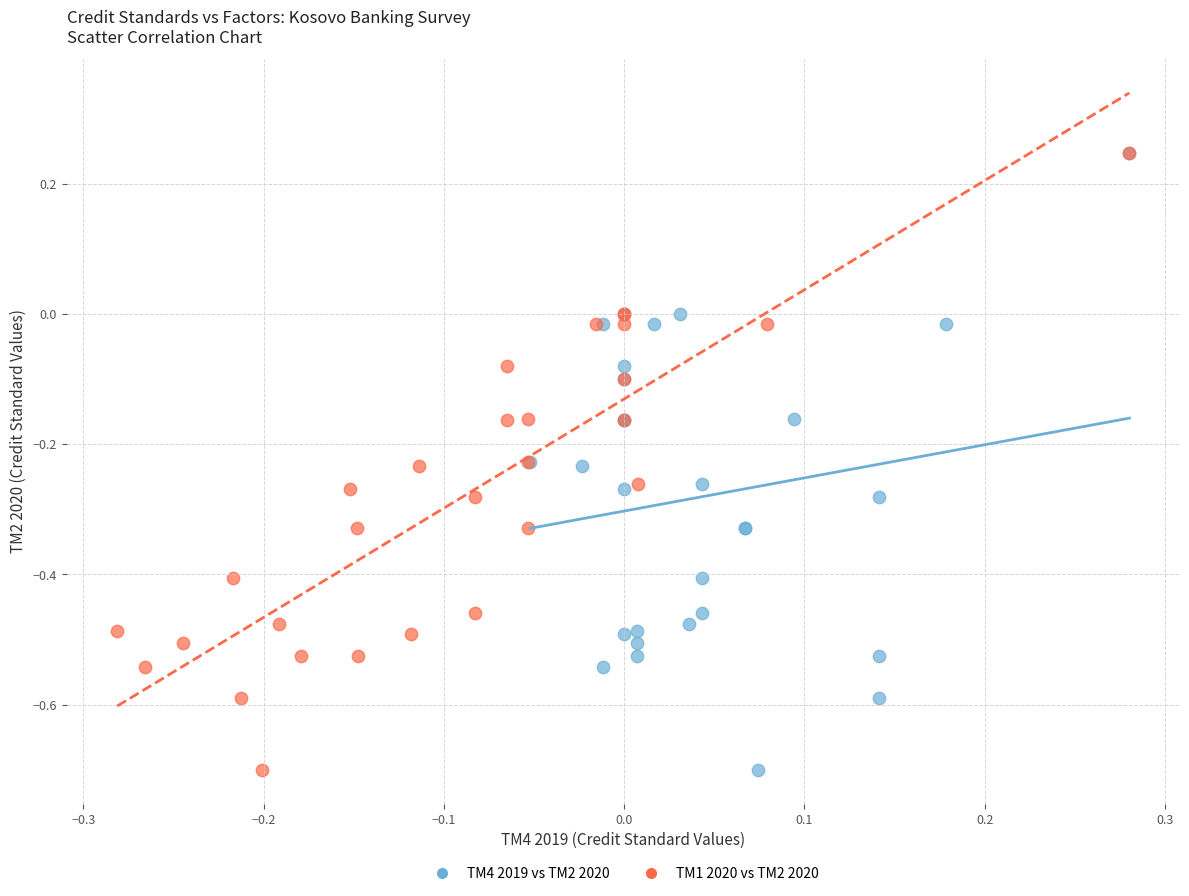

What are all the series names shown in the legend?

TM4 2019 vs TM2 2020, TM1 2020 vs TM2 2020